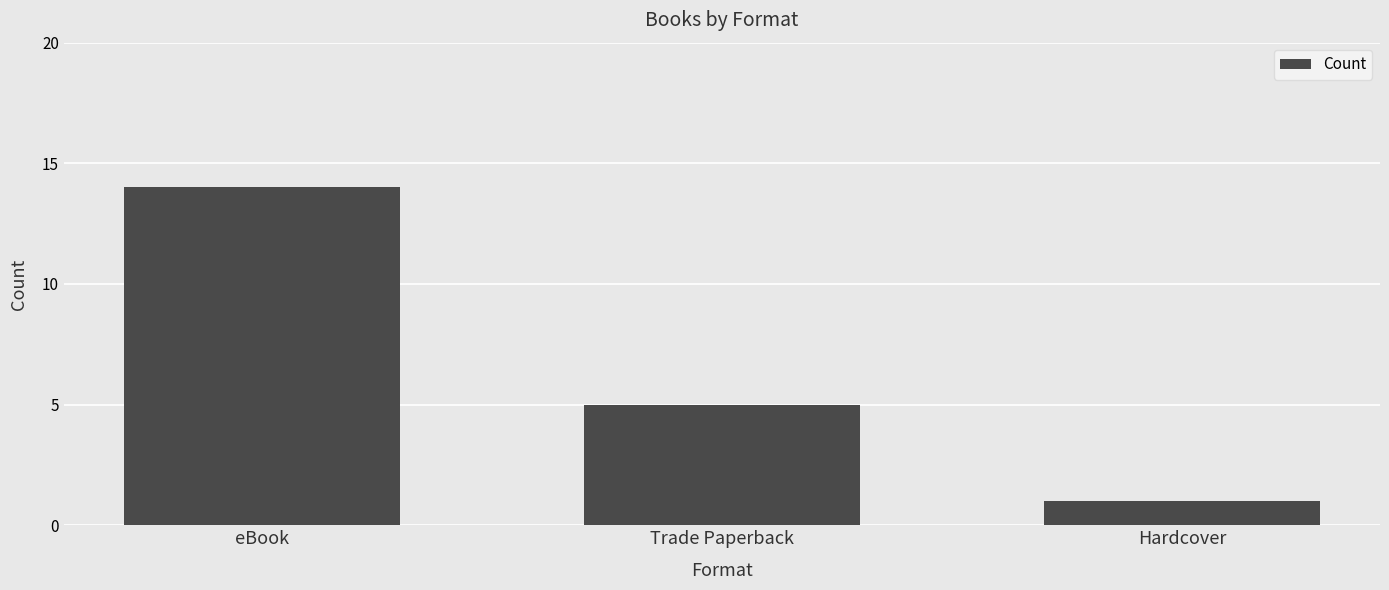

What is the change in value from eBook to Hardcover?

-13